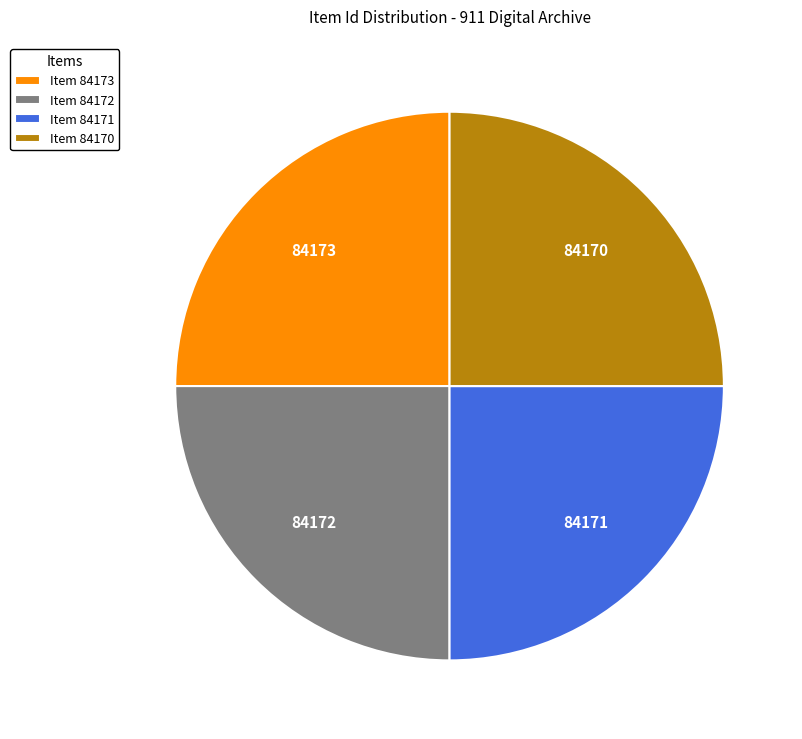

Does Item 84173 represent more than half of the total?

No